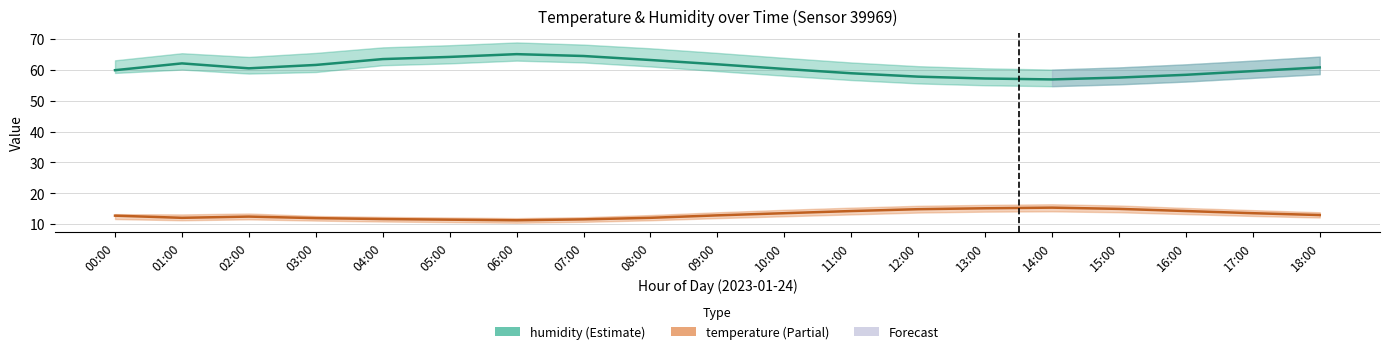

At 13:00, list the series in order from smallest to largest.

temperature, humidity